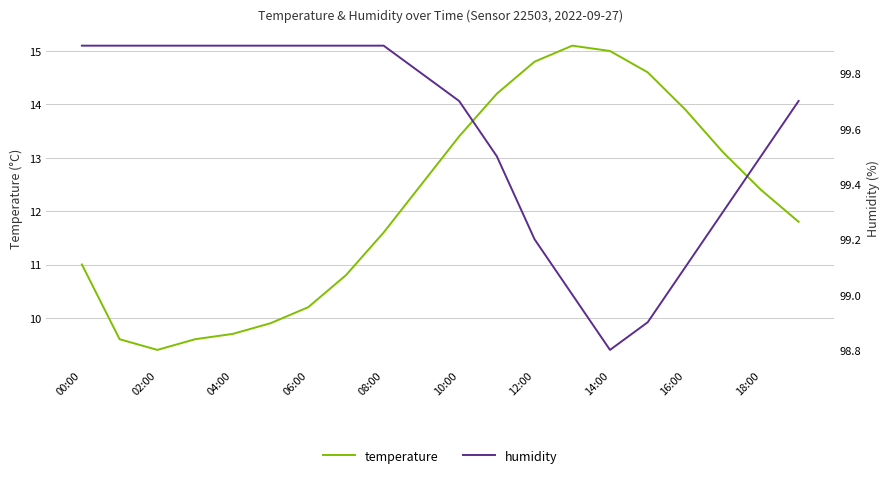

Reading right to left, extract all data points from this chart.

temperature: 11.8	12.4	13.1	13.9	14.6	15.0	15.1	14.8	14.2	13.4	12.5	11.6	10.8	10.2	9.9	9.7	9.6	9.4	9.6	11.0
humidity: 99.7	99.5	99.3	99.1	98.9	98.8	99.0	99.2	99.5	99.7	99.8	99.9	99.9	99.9	99.9	99.9	99.9	99.9	99.9	99.9